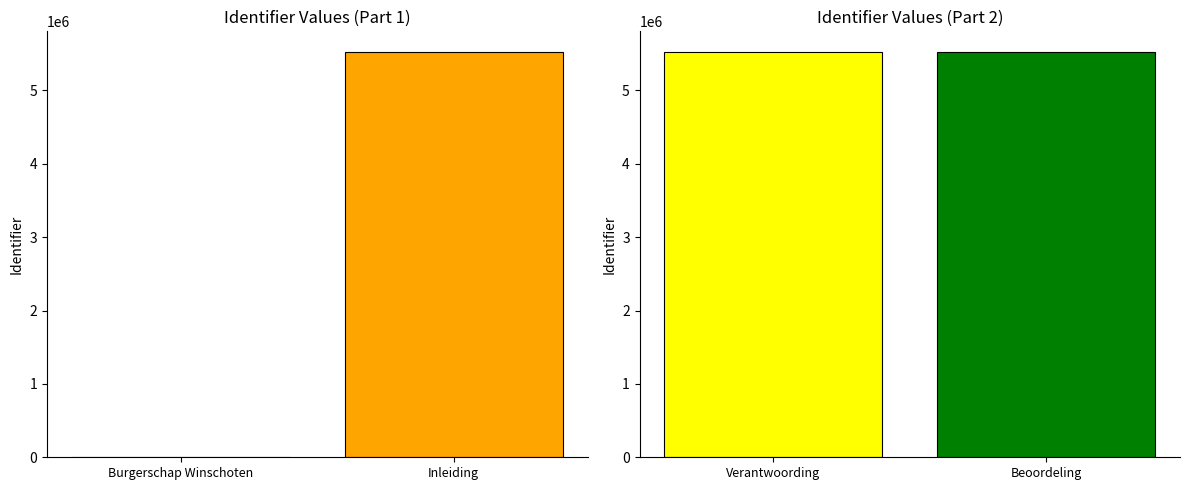

At which category does the chart reach its peak across all series?

Beoordeling